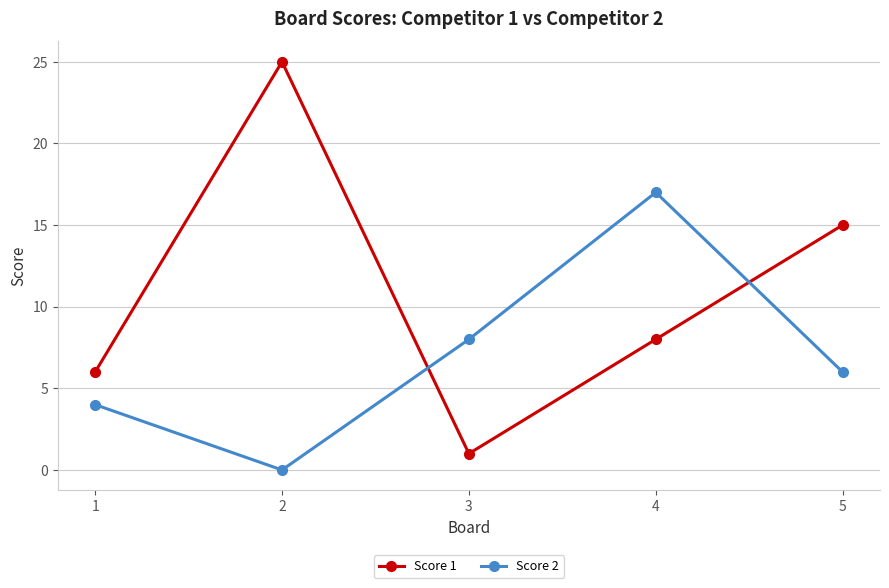

True or false: Score 1 and Score 2 cross at least once.

True